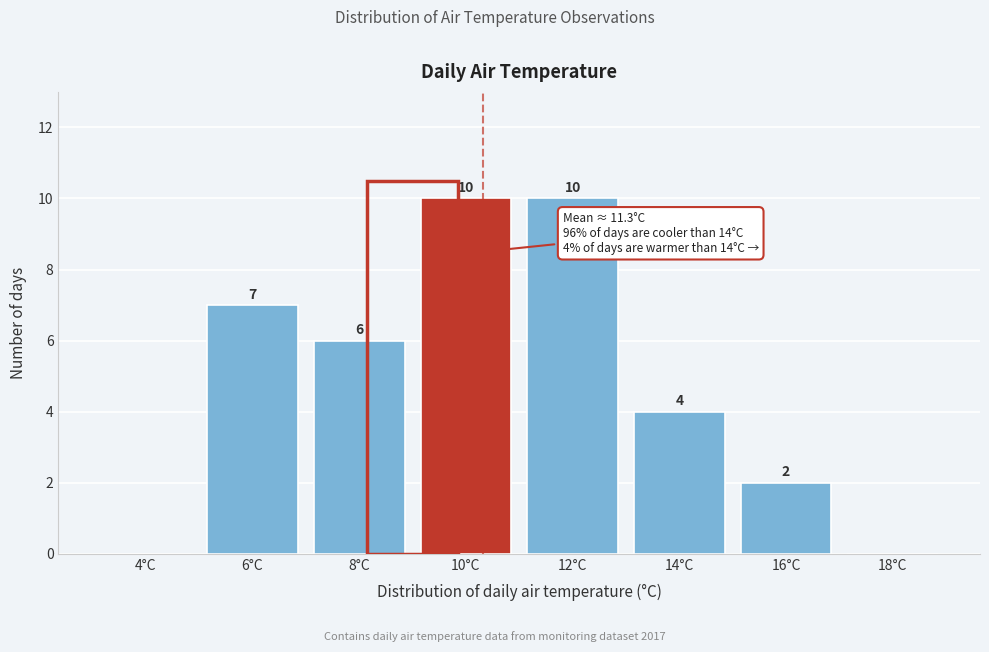

Reading right to left, what are all the values shown in this chart?

18°C=0	16°C=2	14°C=4	12°C=10	10°C=10	8°C=6	6°C=7	4°C=0